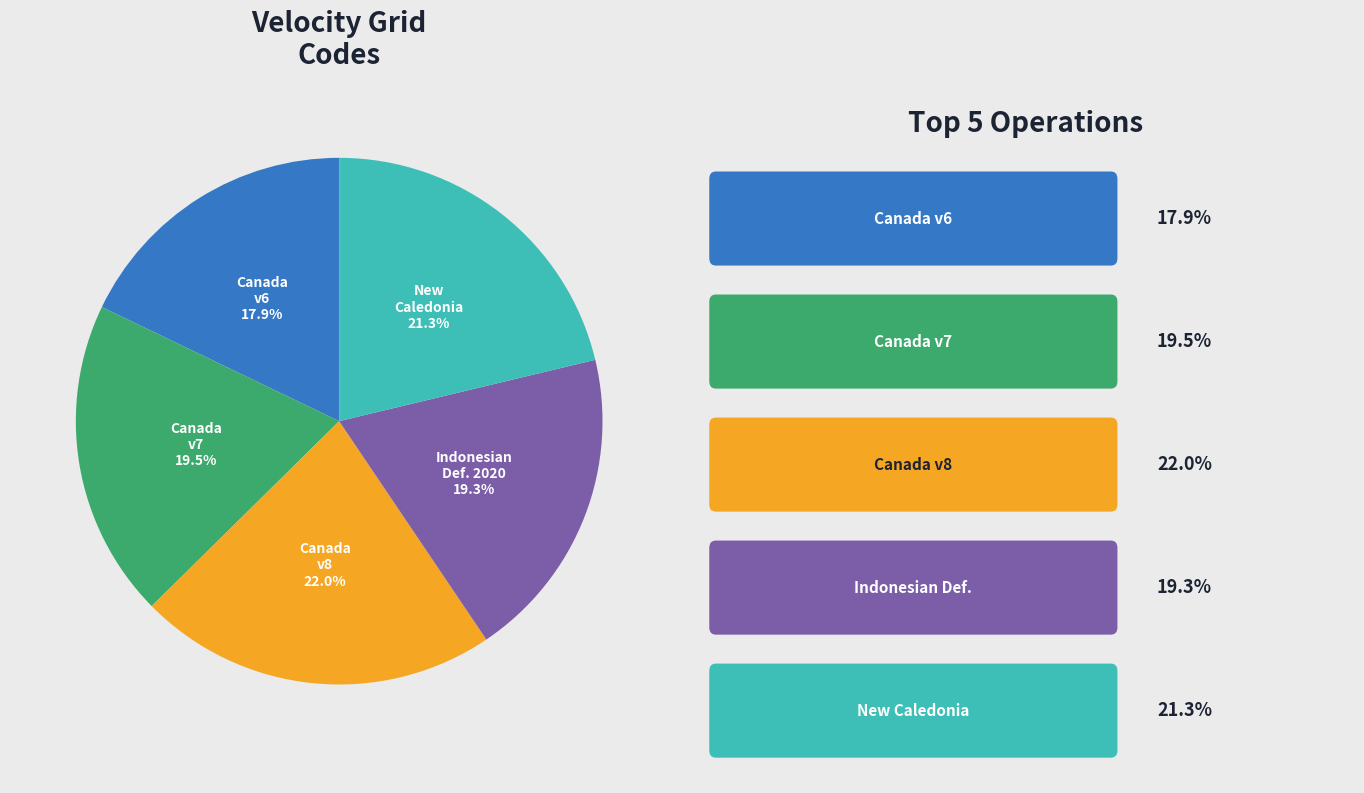

Does any single category account for the majority?

No